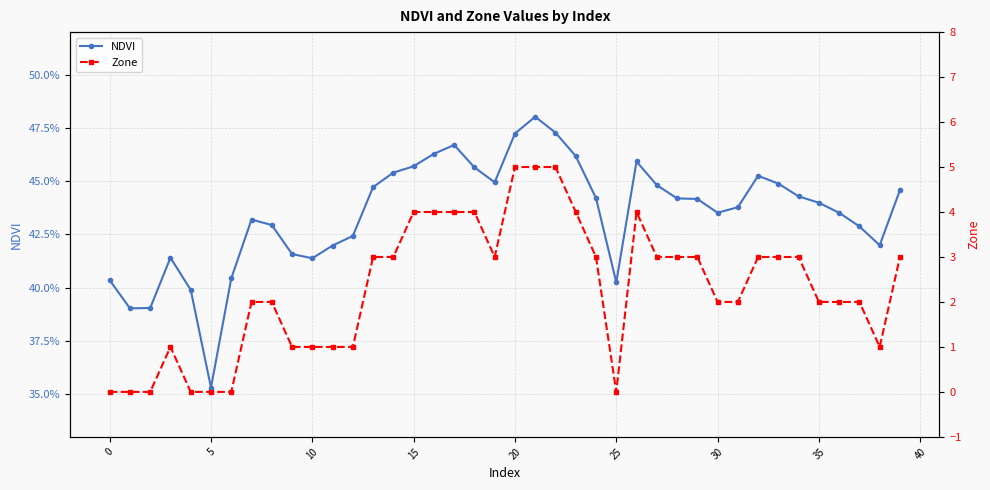

After their last crossing, which series has the higher values: NDVI or Zone?

Zone